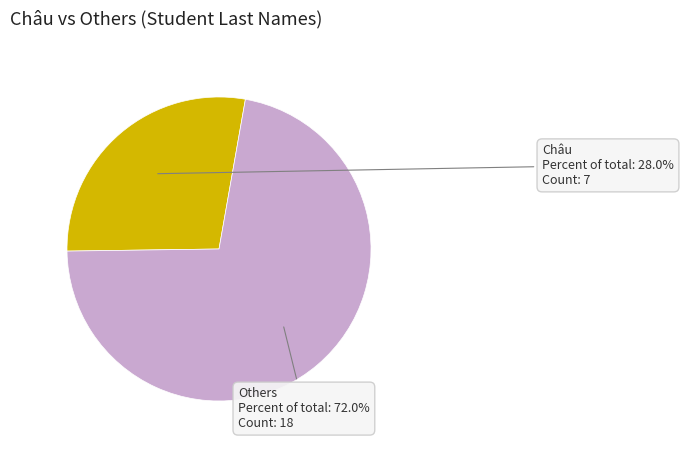

Is there any slice that represents more than half of the pie?

Yes